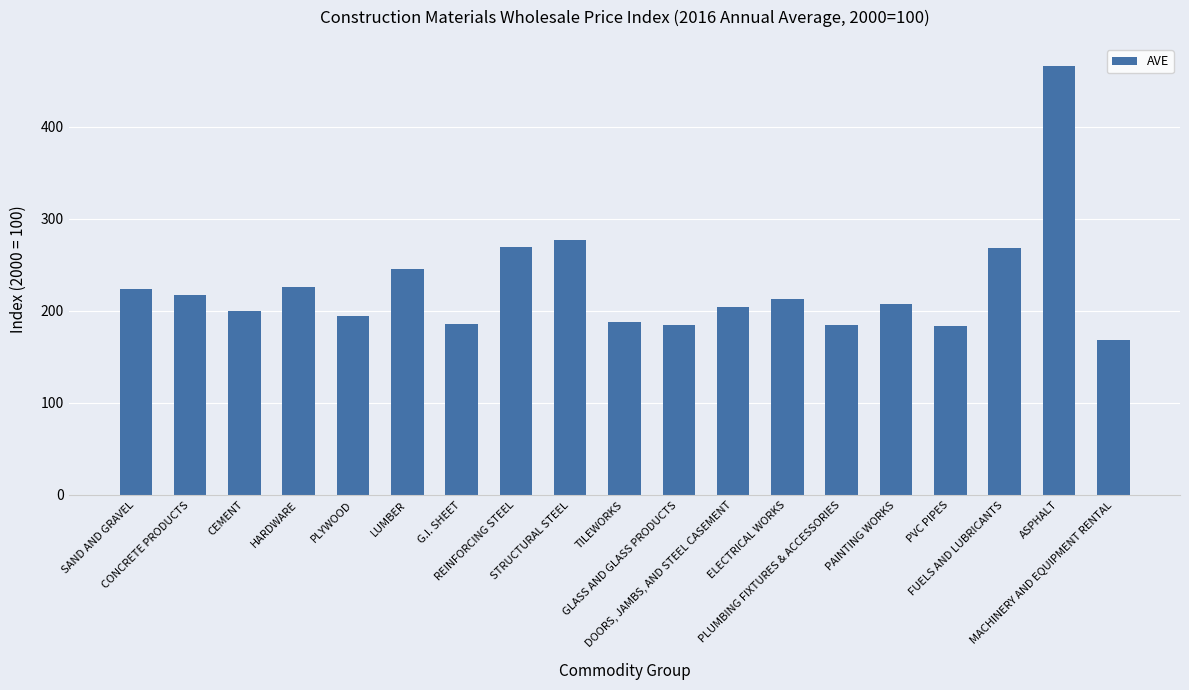

The chart shows a value of 308.7 at CEMENT. True or false?

False